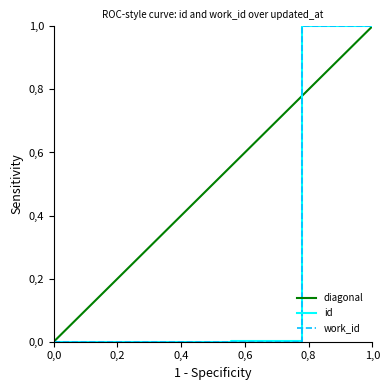

True or false: id has more than 0 points higher than both neighbors.

False